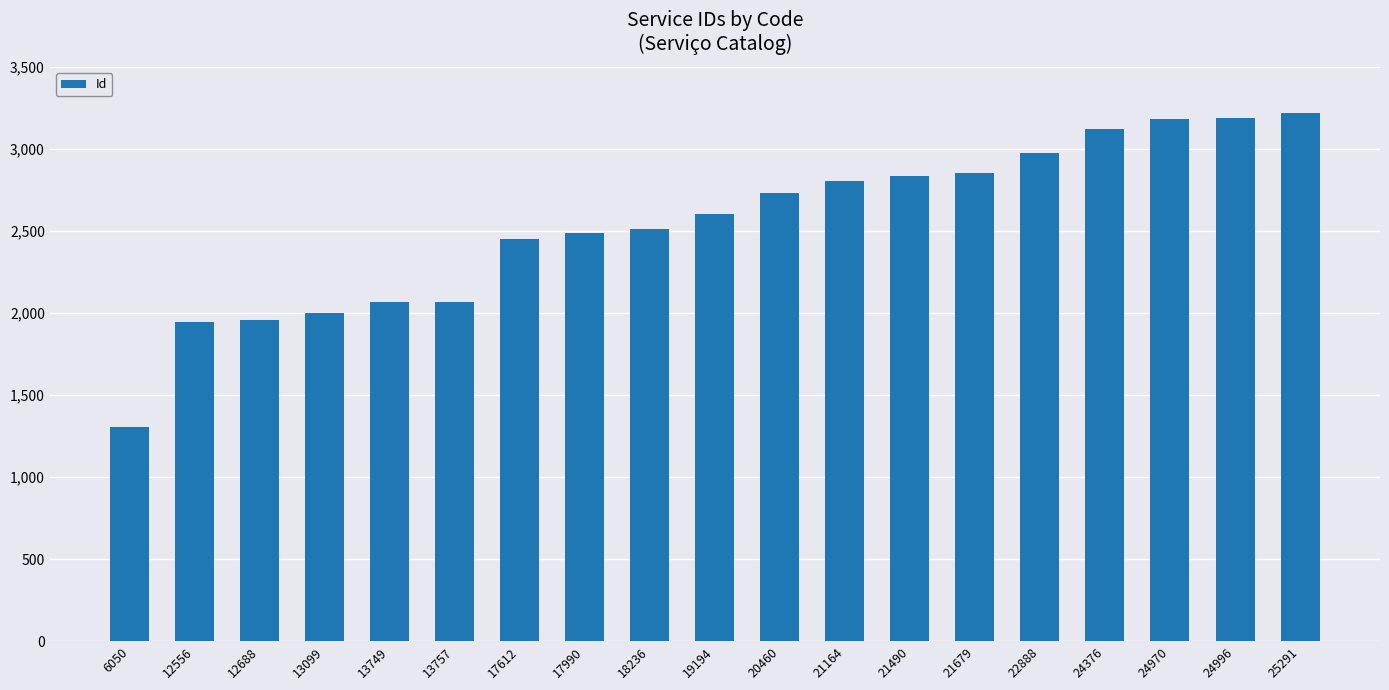

Which category has the lowest value across all series?

6050